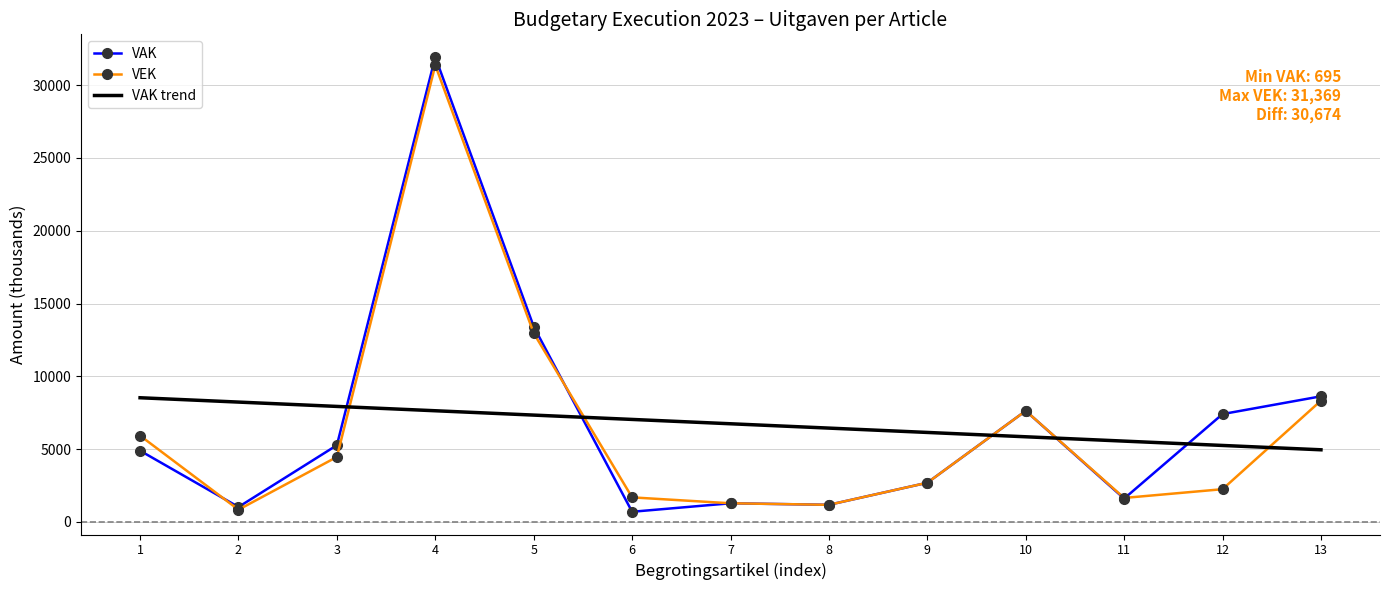

What is the value of the VEK point at the 8th from the left?

1173